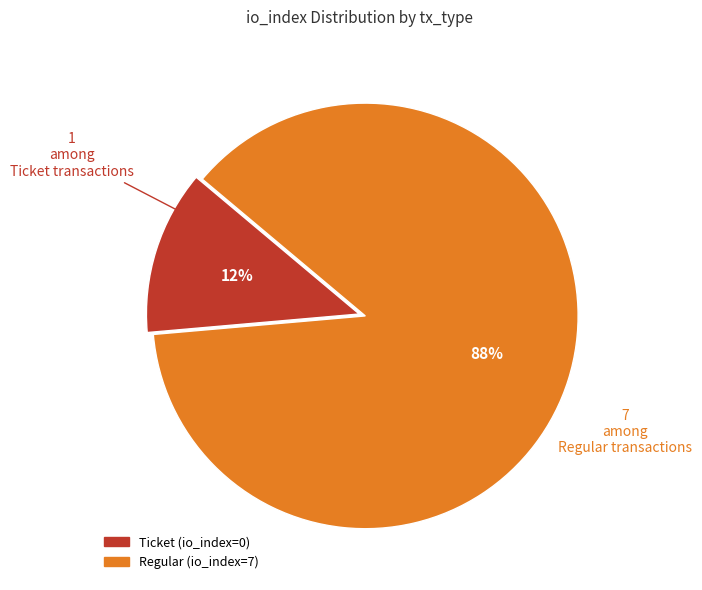

How many slices are in this pie chart?

2